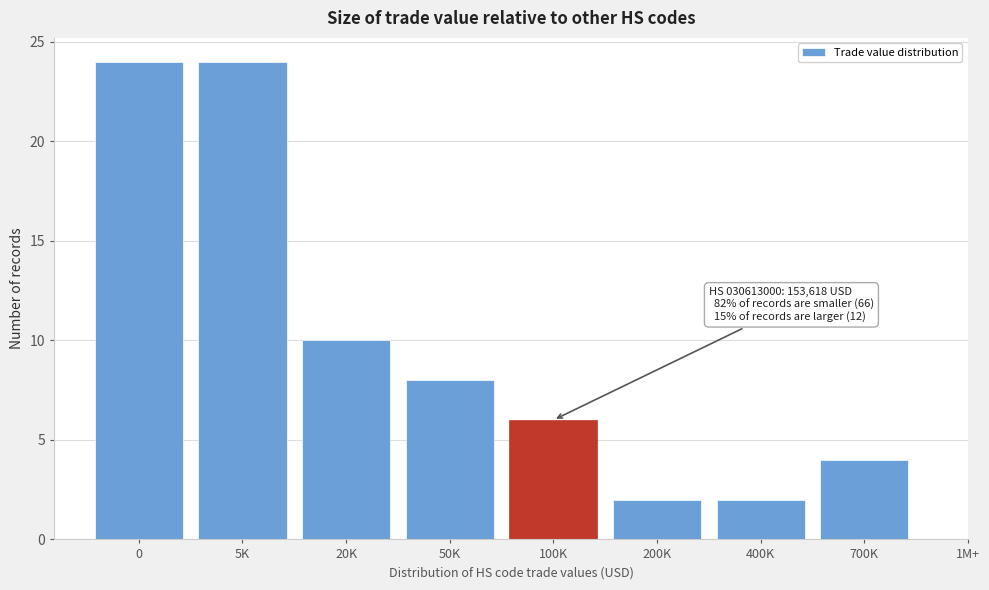

Reading left to right, transcribe all the data shown in this chart.

24	24	10	8	6	2	2	4